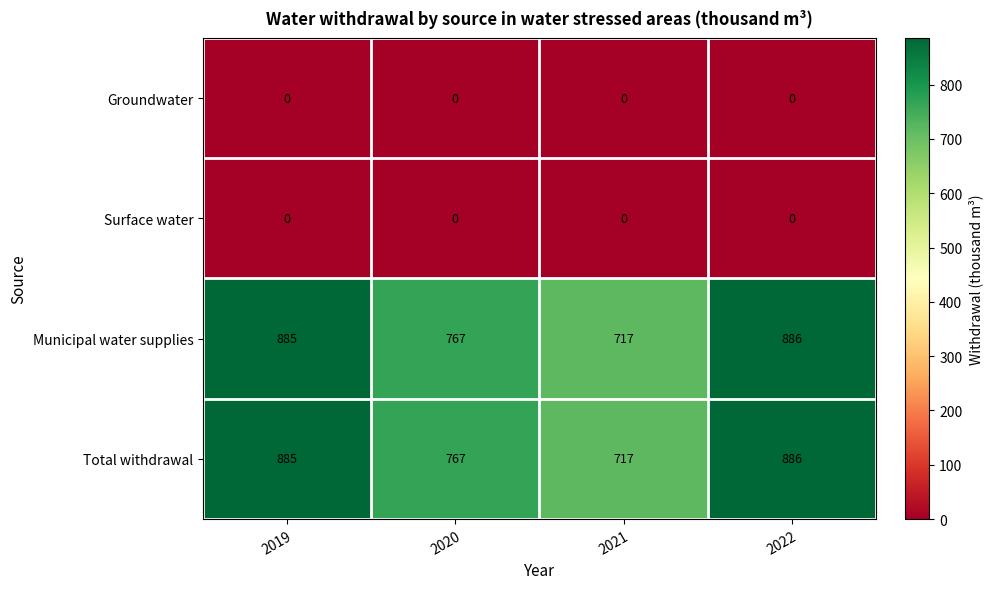

Is it true that Groundwater equals 0 at 2021?

True